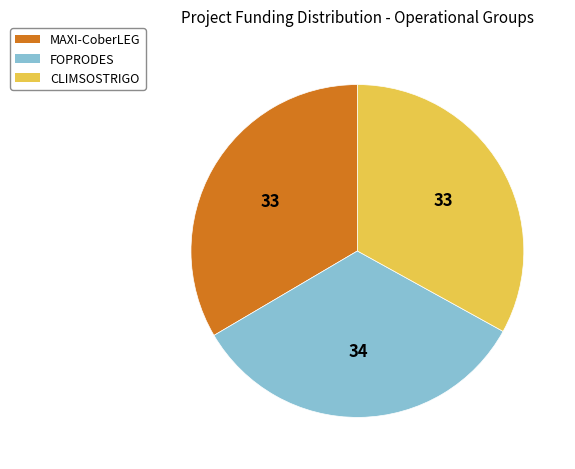

What is the ratio of the value at CLIMSOSTRIGO to the value at MAXI-CoberLEG?

1.0